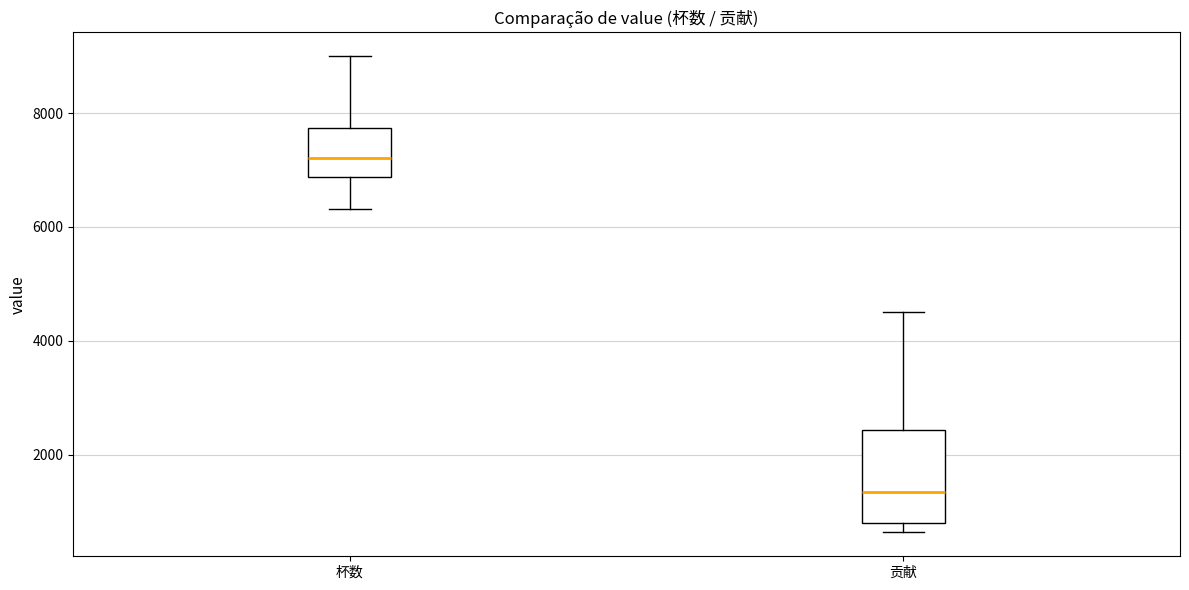

Comparing the boxes themselves (not the whiskers), which one is the tallest?

贡献